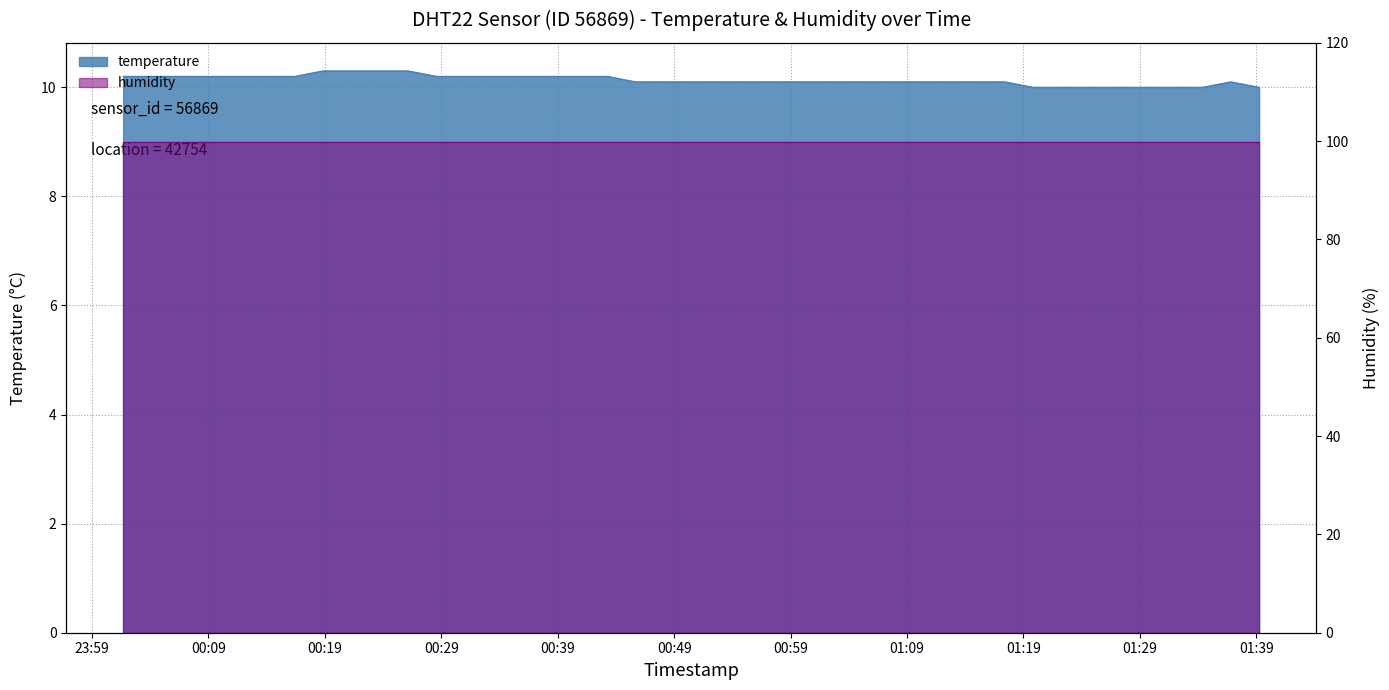

Between 2023-04-24T01:36:49 and 2023-04-24T00:31:01, which is larger?

2023-04-24T00:31:01